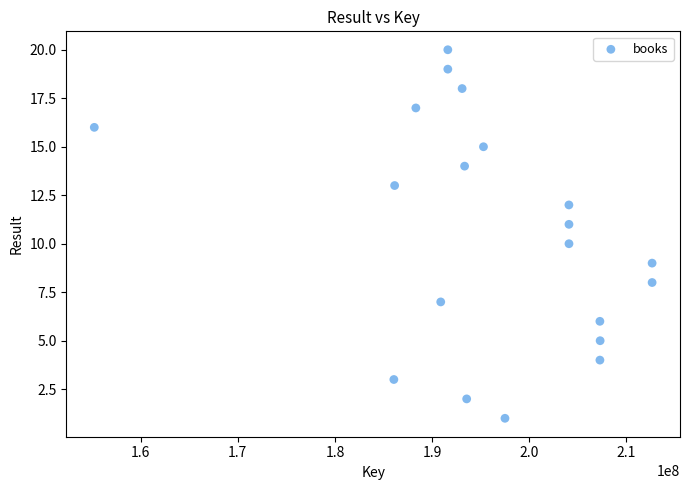

What is the range of X values (max minus min)?

57409704